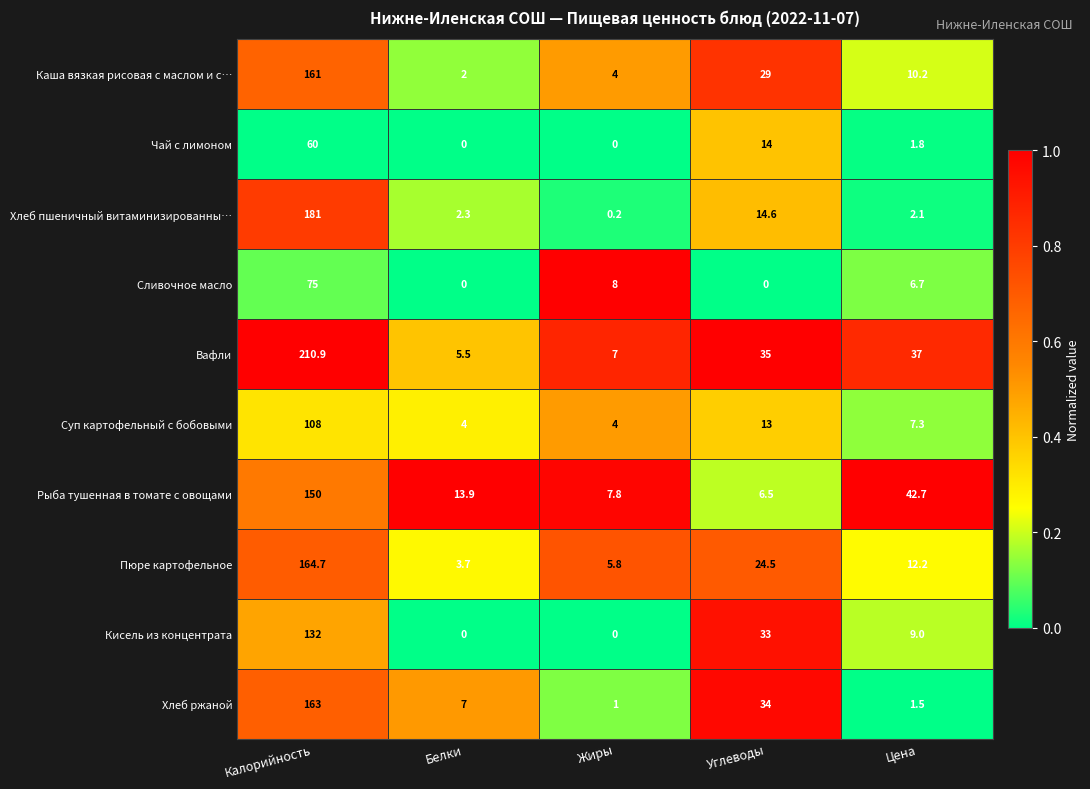

At which category does the chart reach its peak across all series?

Калорийность